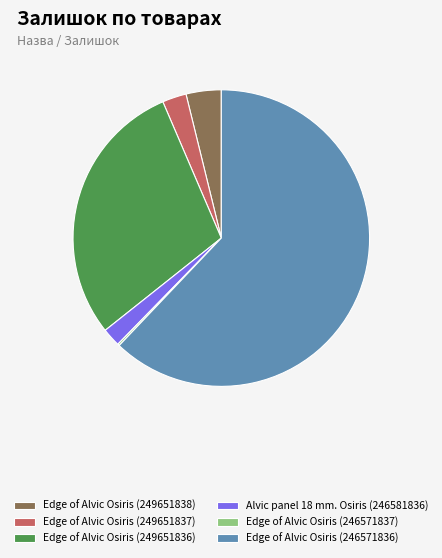

Which slice is the largest?

Edge of Alvic Osiris (246571836)